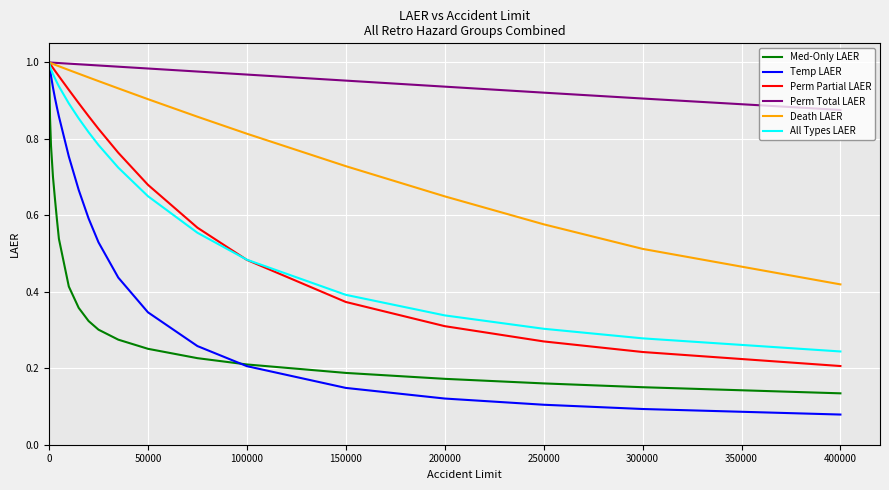

Which series has the largest total across all categories?

Perm Total LAER